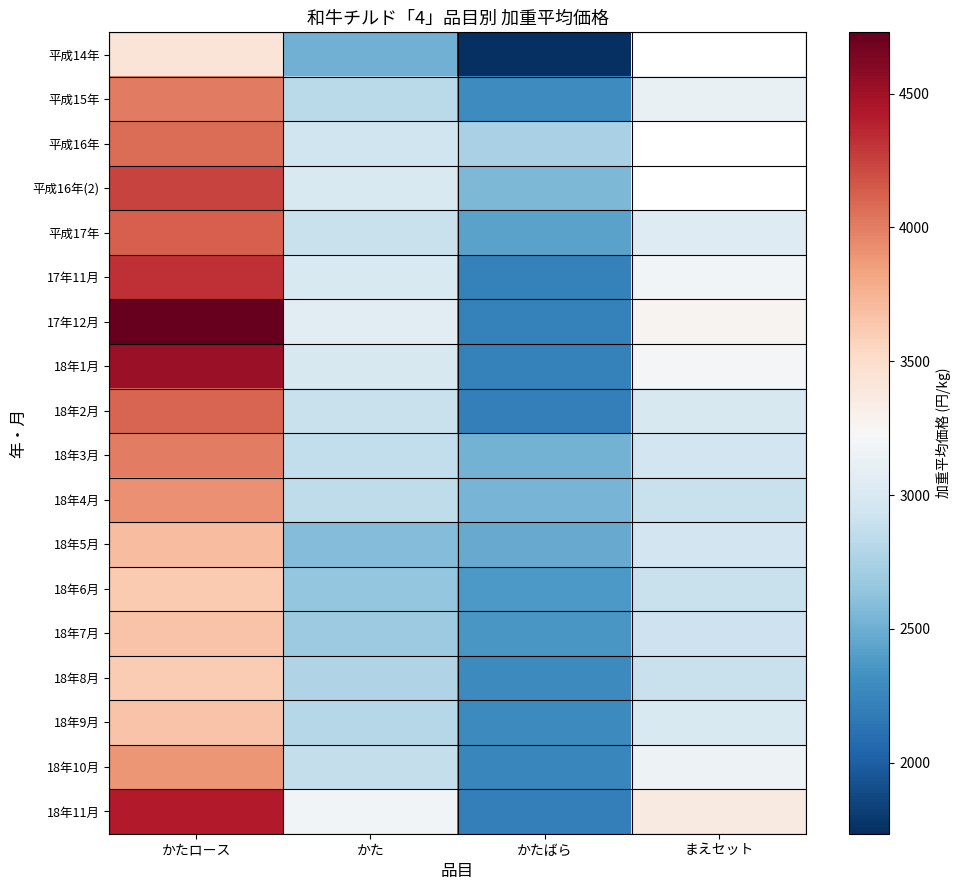

Which series has the widest spread of values?

17年12月